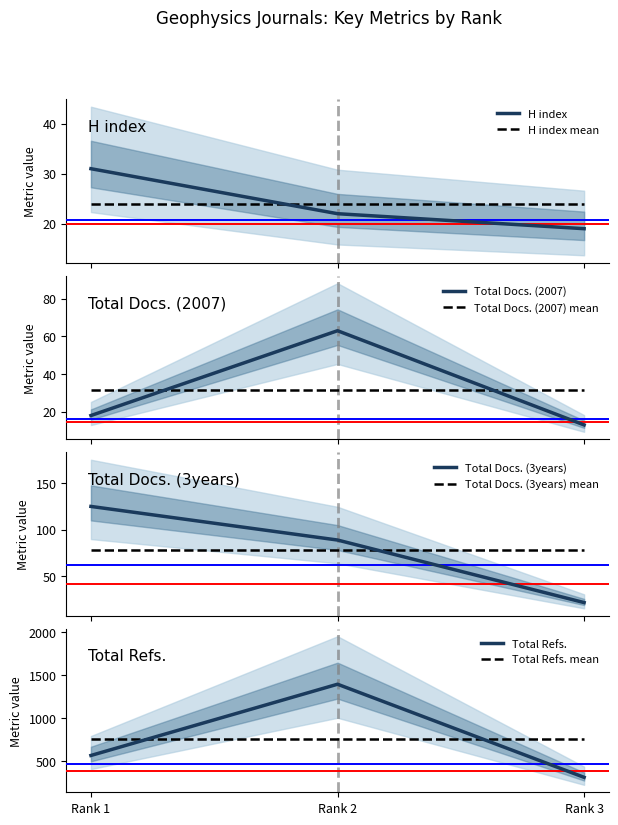

At how many categories does at least one series exceed 405?

2